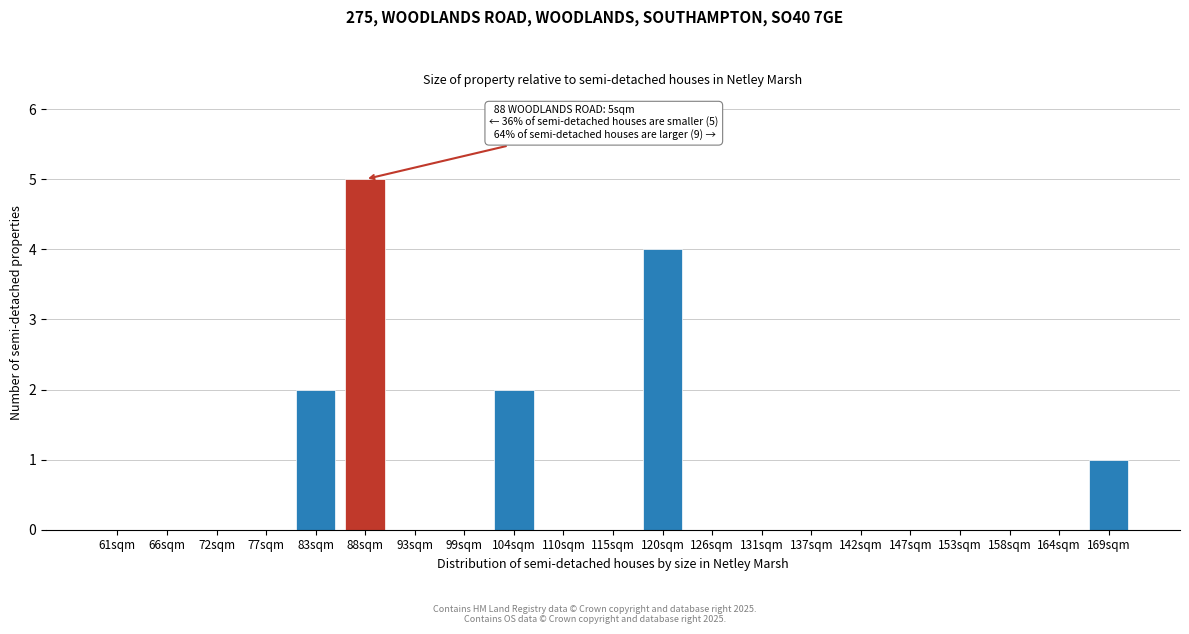

Reading left to right, list all the values displayed in this chart.

61sqm=0	66sqm=0	72sqm=0	77sqm=0	83sqm=2	88sqm=5	93sqm=0	99sqm=0	104sqm=2	110sqm=0	115sqm=0	120sqm=4	126sqm=0	131sqm=0	137sqm=0	142sqm=0	147sqm=0	153sqm=0	158sqm=0	164sqm=0	169sqm=1